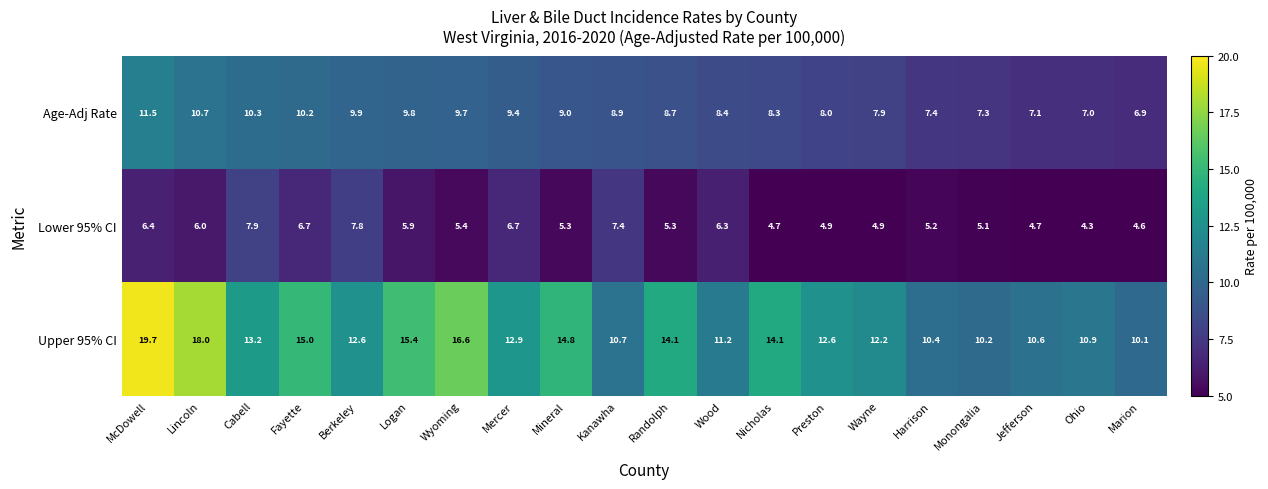

At which label does Upper 95% CI first exceed 12?

McDowell